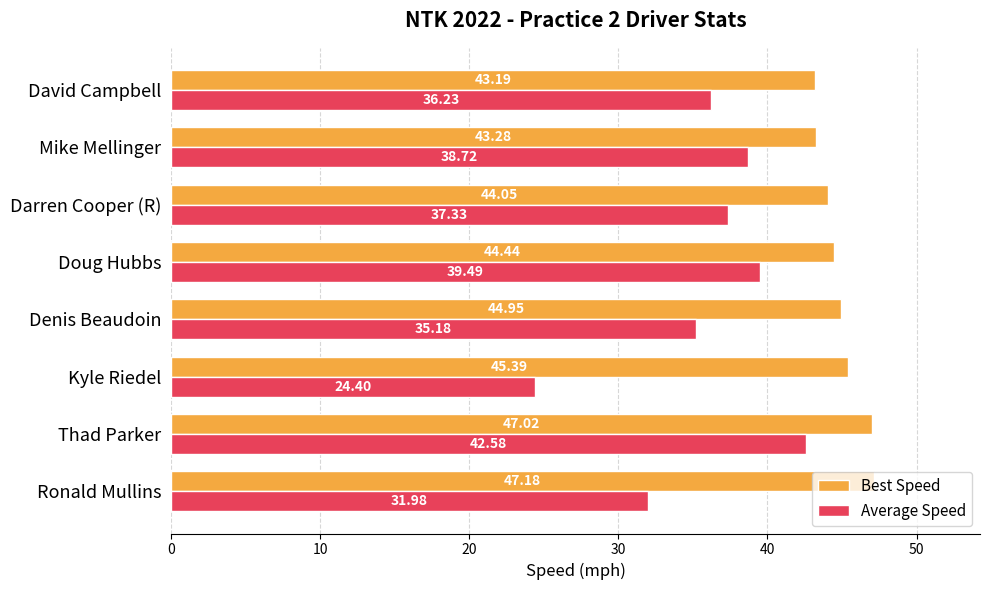

What is the highest value of the Average Speed series?

42.6